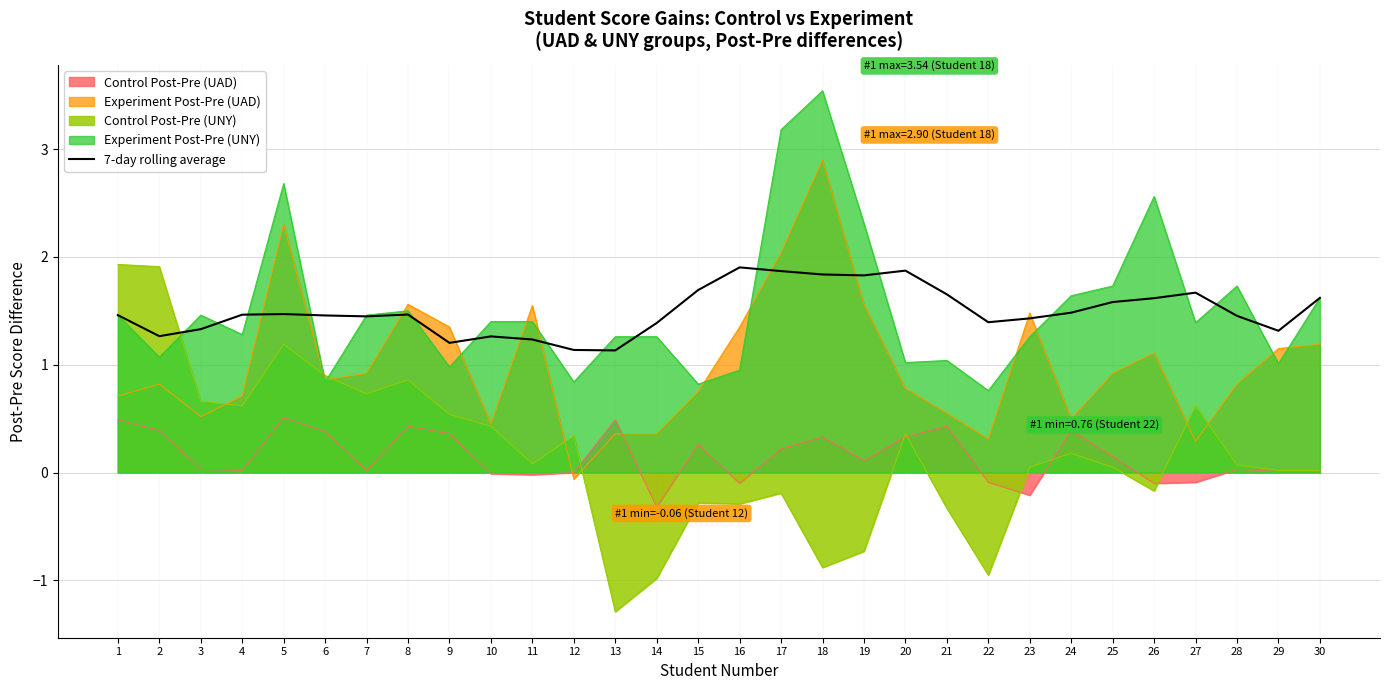

Reading right to left, transcribe all the data shown in this chart.

1.6	1.3	1.5	1.7	1.6	1.6	1.5	1.4	1.4	1.7	1.9	1.8	1.8	1.9	1.9	1.7	1.4	1.1	1.1	1.2	1.3	1.2	1.5	1.4	1.5	1.5	1.5	1.3	1.3	1.5